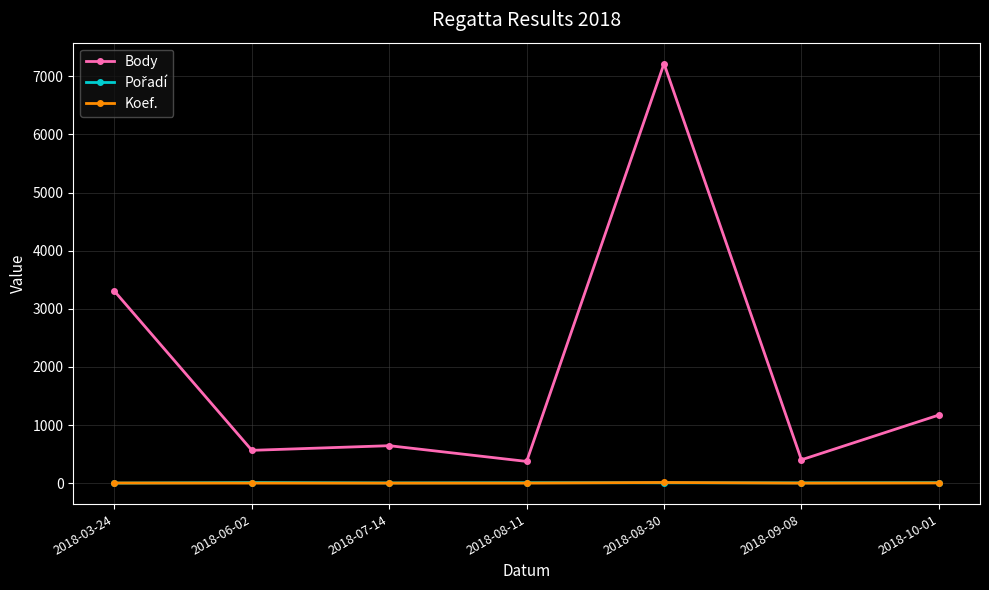

At which category is the sum across all series the highest?

2018-08-30